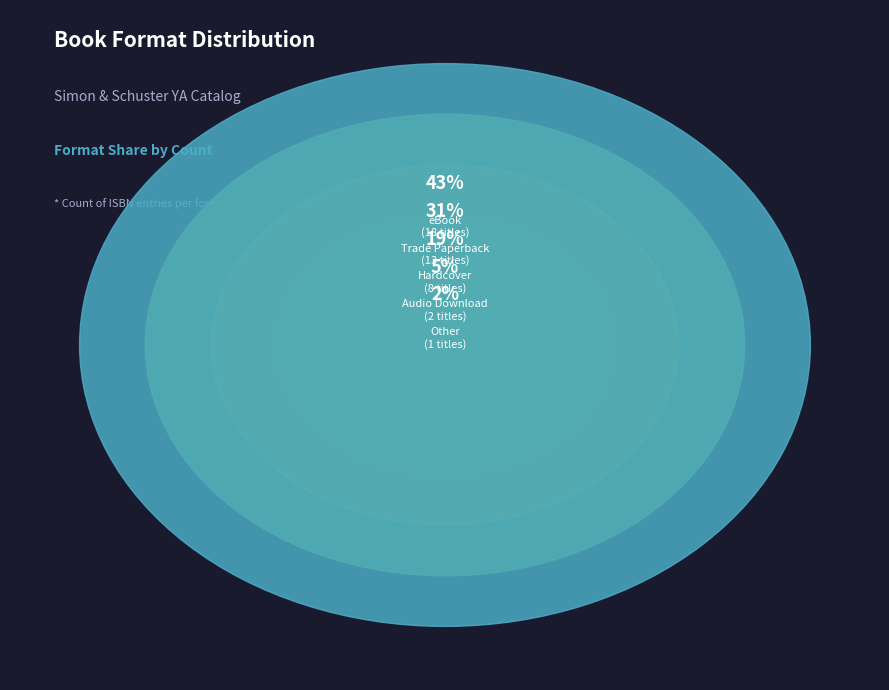

How many segments does this pie chart have?

5